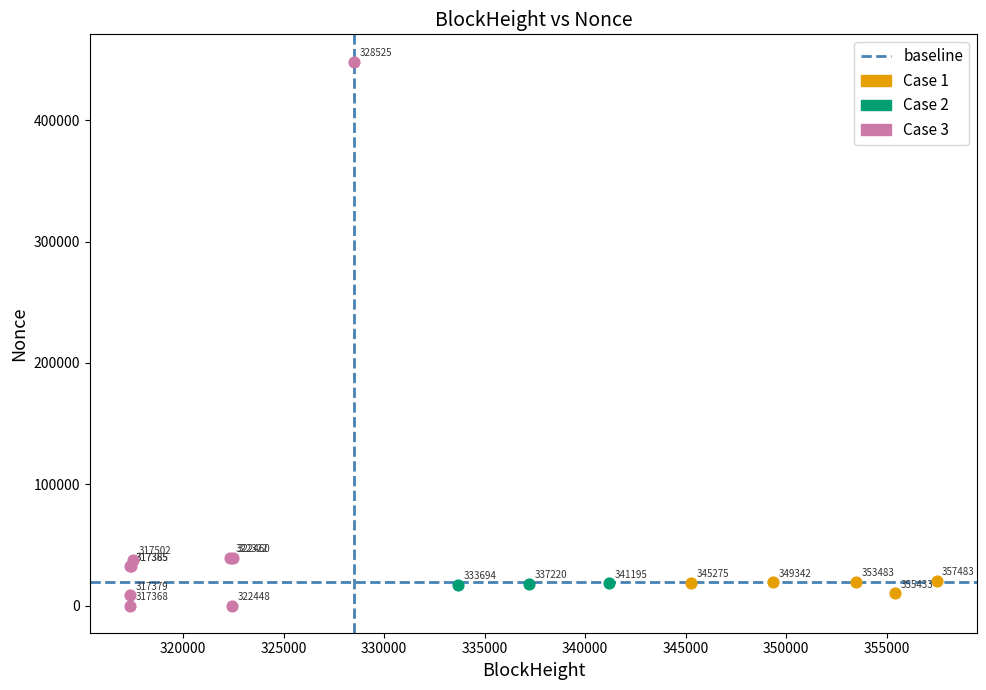

Which series has the largest Y range (max minus min)?

Case 3